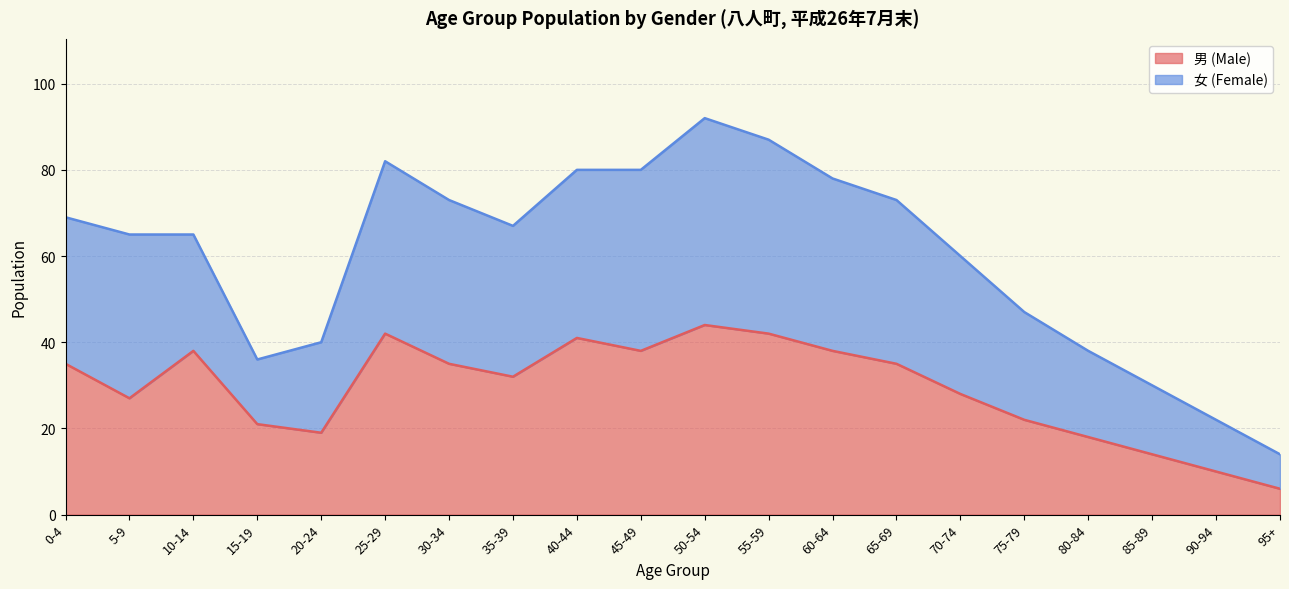

What is the total value across all series at 55-59?

87